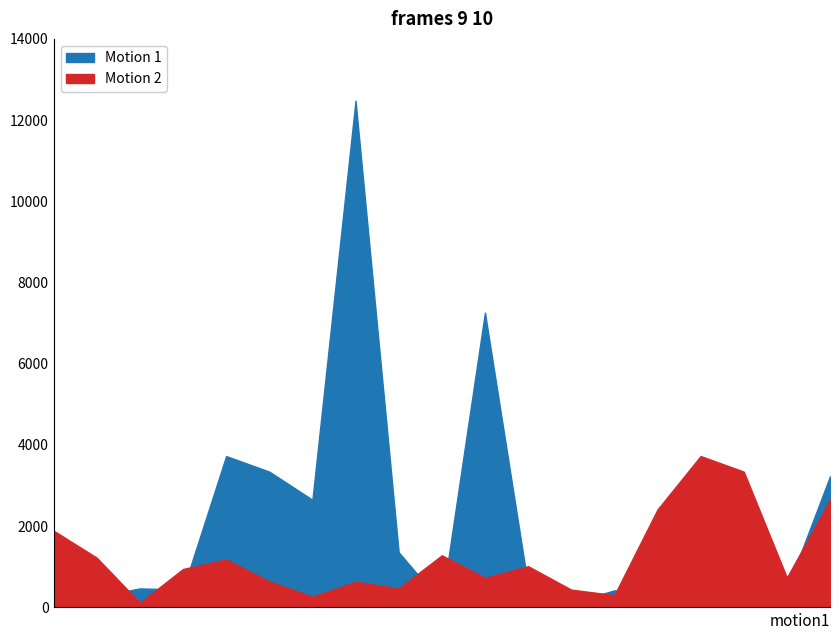

How many times do Motion 1 and Motion 2 cross each other?

9